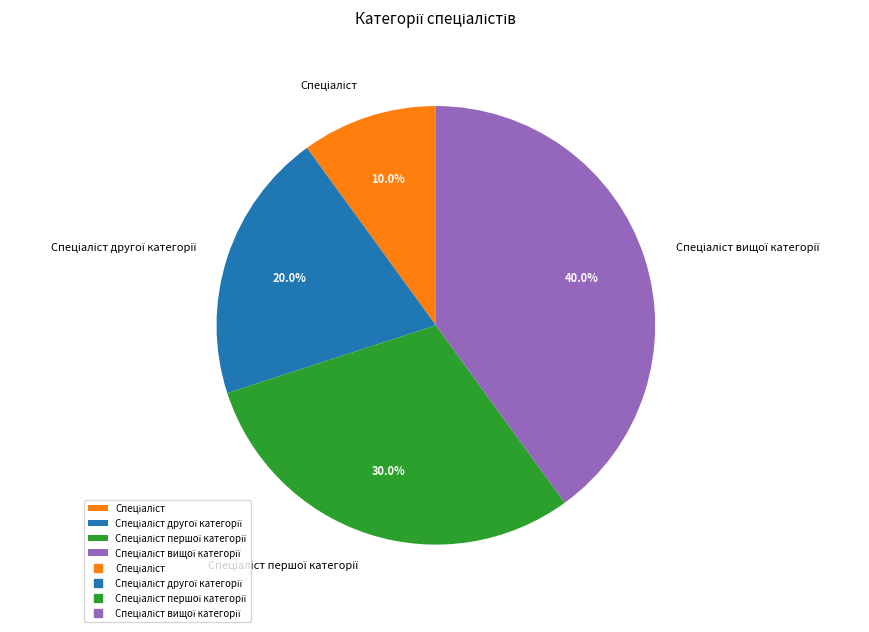

Does any single category account for the majority?

No